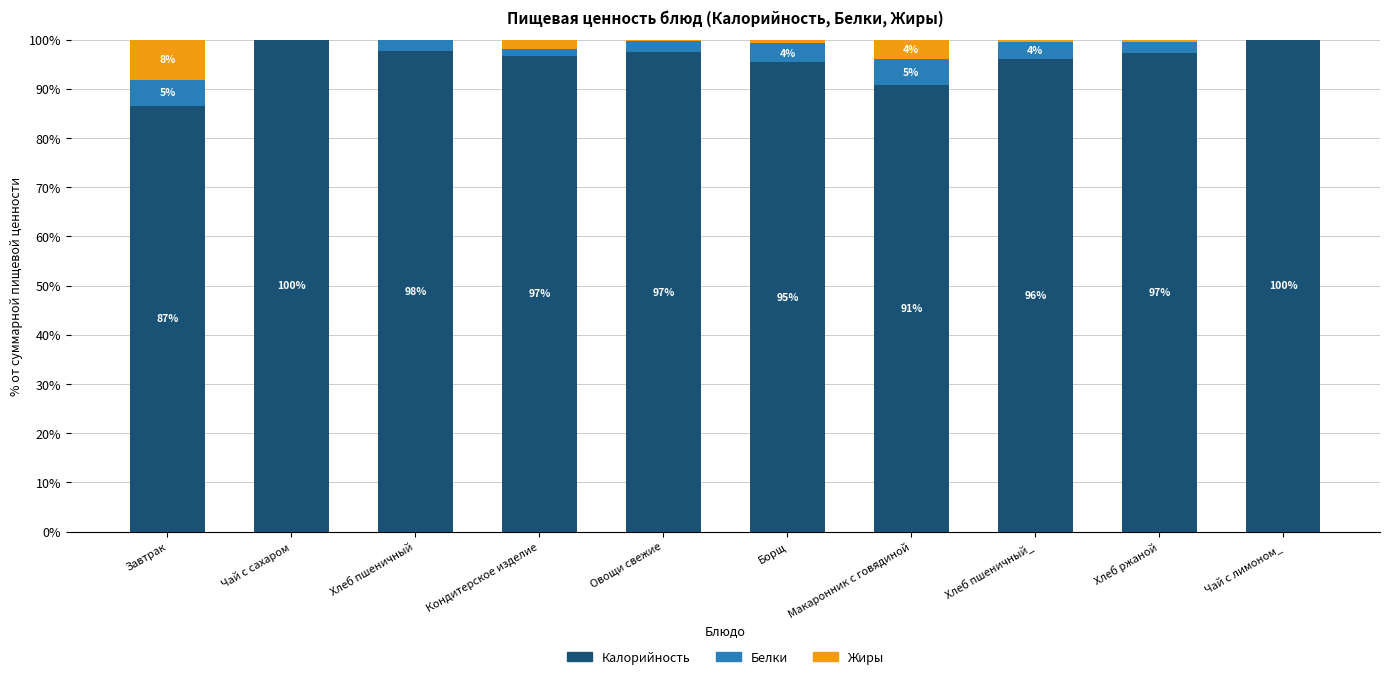

What is the total value across all series at Хлеб пшеничный_?

100.0